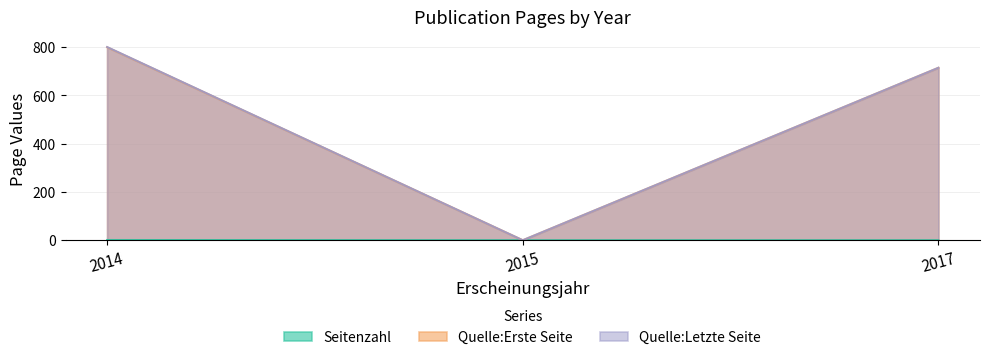

Which category has the lowest value across all series?

2015